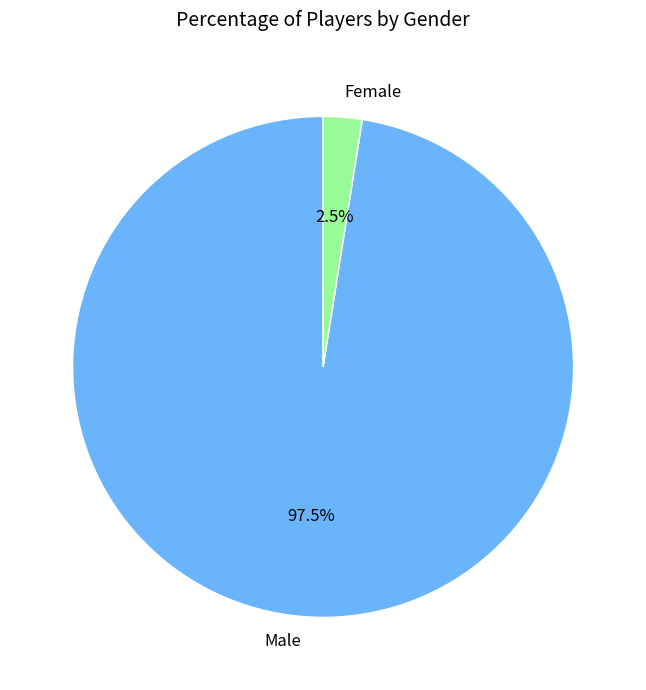

To the nearest percent, what is the difference between the largest and smallest slice percentages?

95%